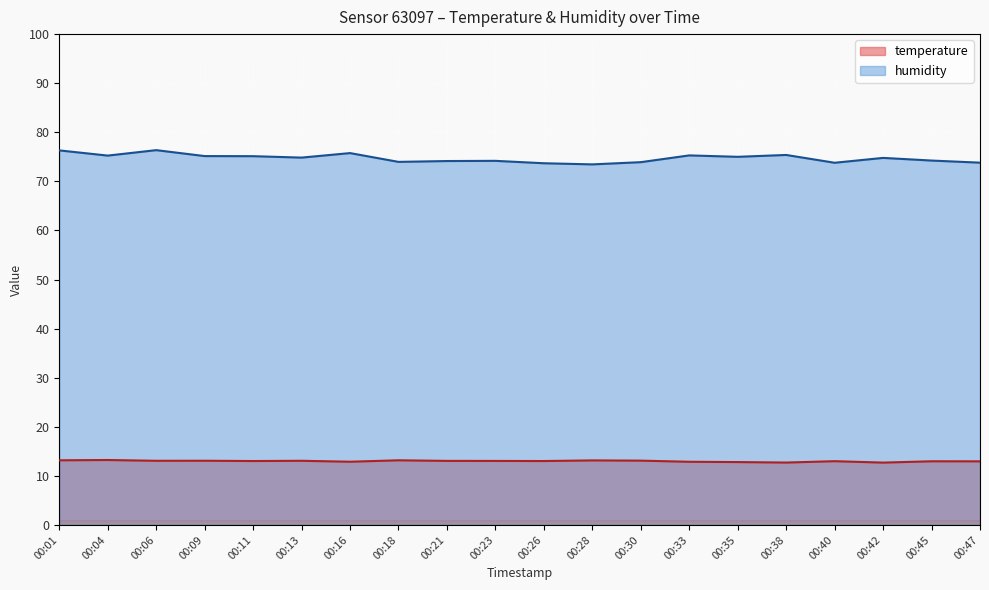

Which series has the widest spread of values?

humidity